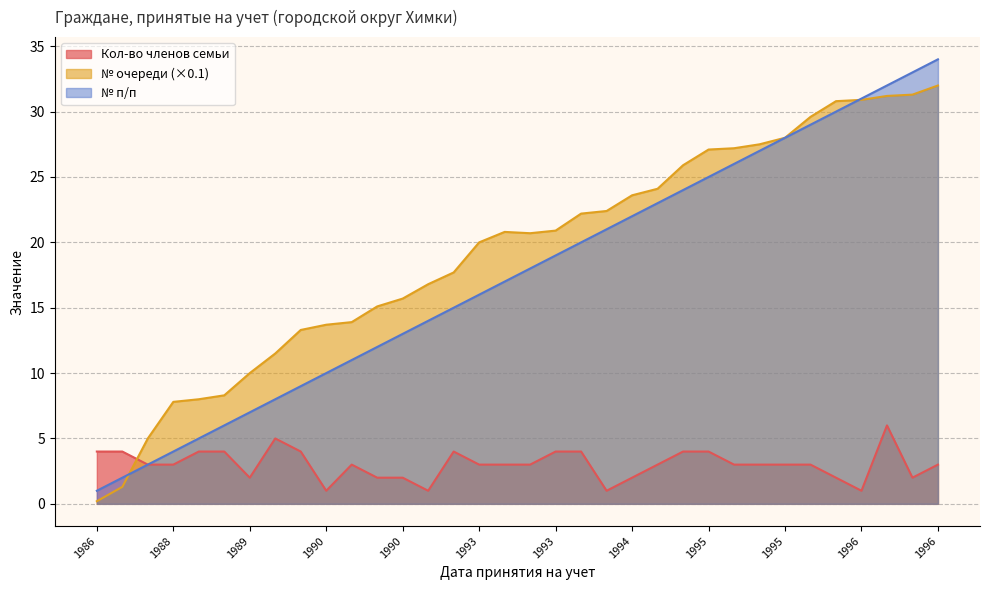

Does the chart display data point markers on the line(s)?

No